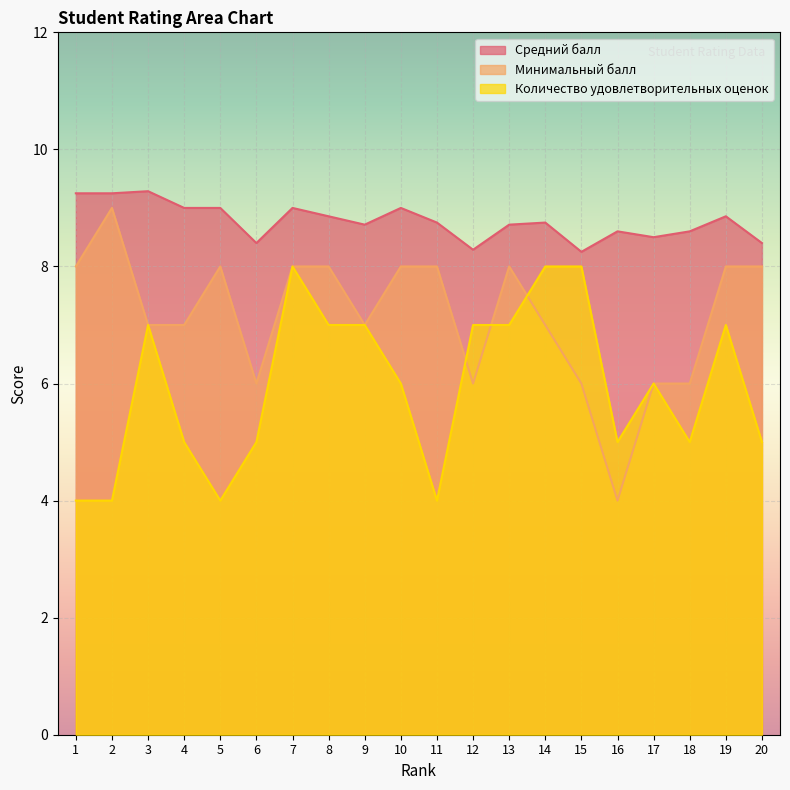

Reading left to right, list all the values displayed in this chart.

Средний балл: 9.2	9.2	9.3	9.0	9.0	8.4	9.0	8.9	8.7	9.0	8.8	8.3	8.7	8.8	8.2	8.6	8.5	8.6	8.9	8.4
Минимальный балл: 8.0	9.0	7.0	7.0	8.0	6.0	8.0	8.0	7.0	8.0	8.0	6.0	8.0	7.0	6.0	4.0	6.0	6.0	8.0	8.0
Количество удовлетворительных оценок: 4.0	4.0	7.0	5.0	4.0	5.0	8.0	7.0	7.0	6.0	4.0	7.0	7.0	8.0	8.0	5.0	6.0	5.0	7.0	5.0